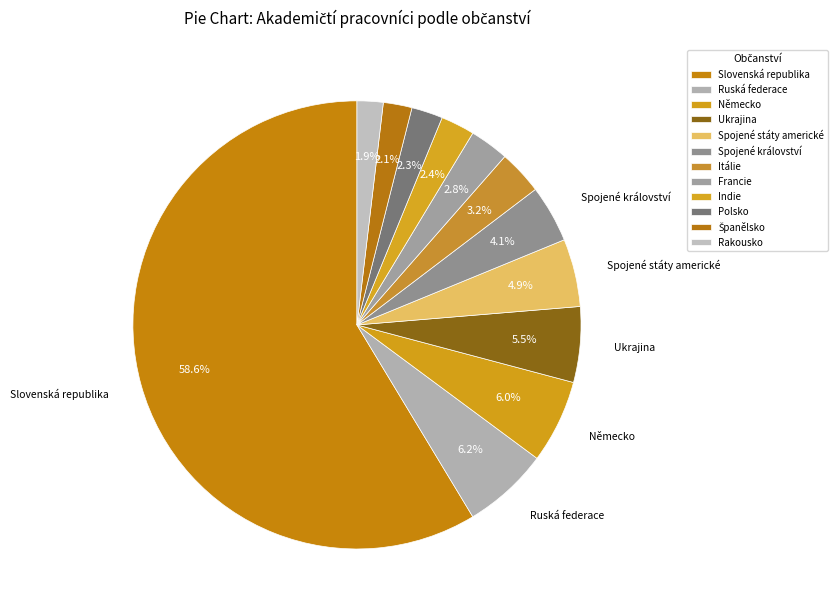

Count the number of slices in the pie.

12